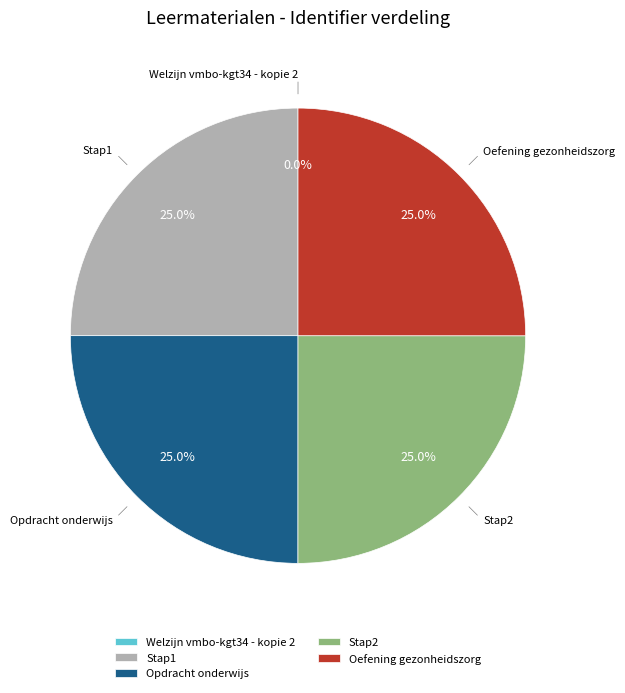

What portion of the pie excludes Oefening gezonheidszorg?

75.0%